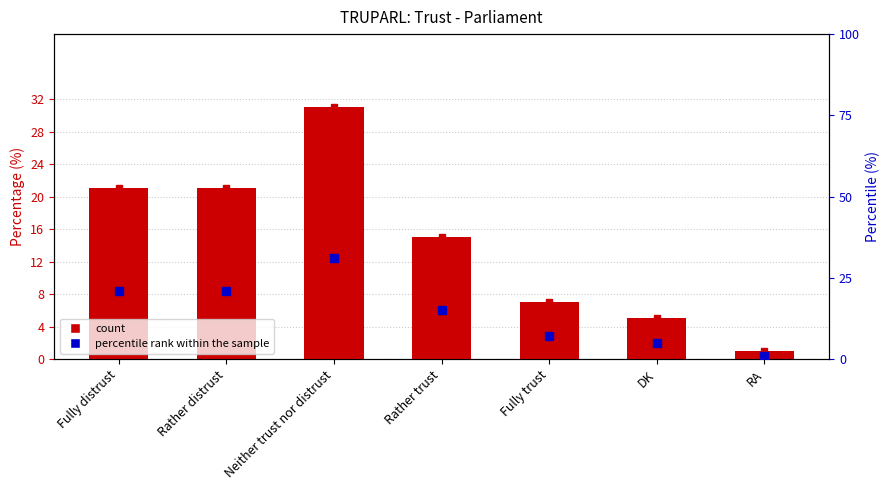

What position from the right is RA?

1